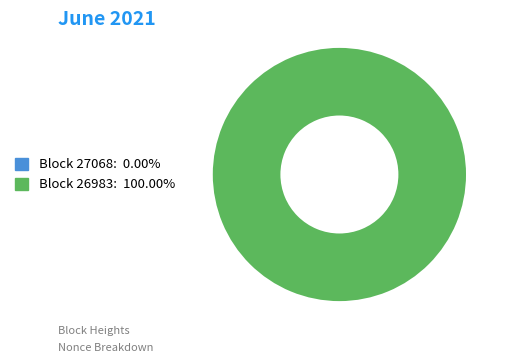

Between 27068 and 26983, which is larger?

26983